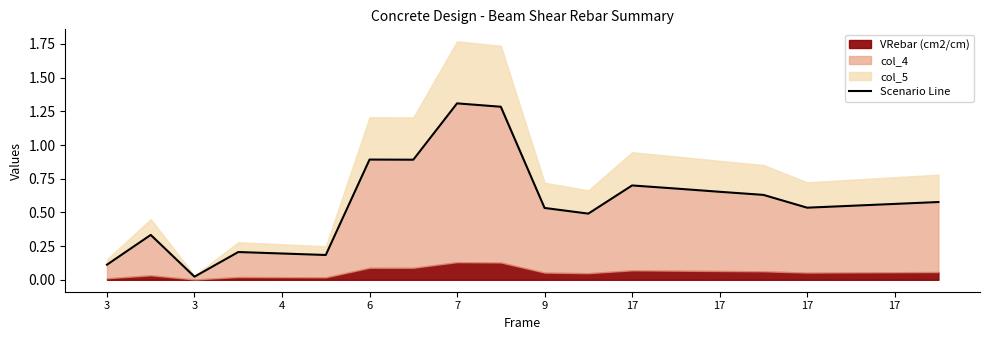

At which category does the data reach its first local peak?

3